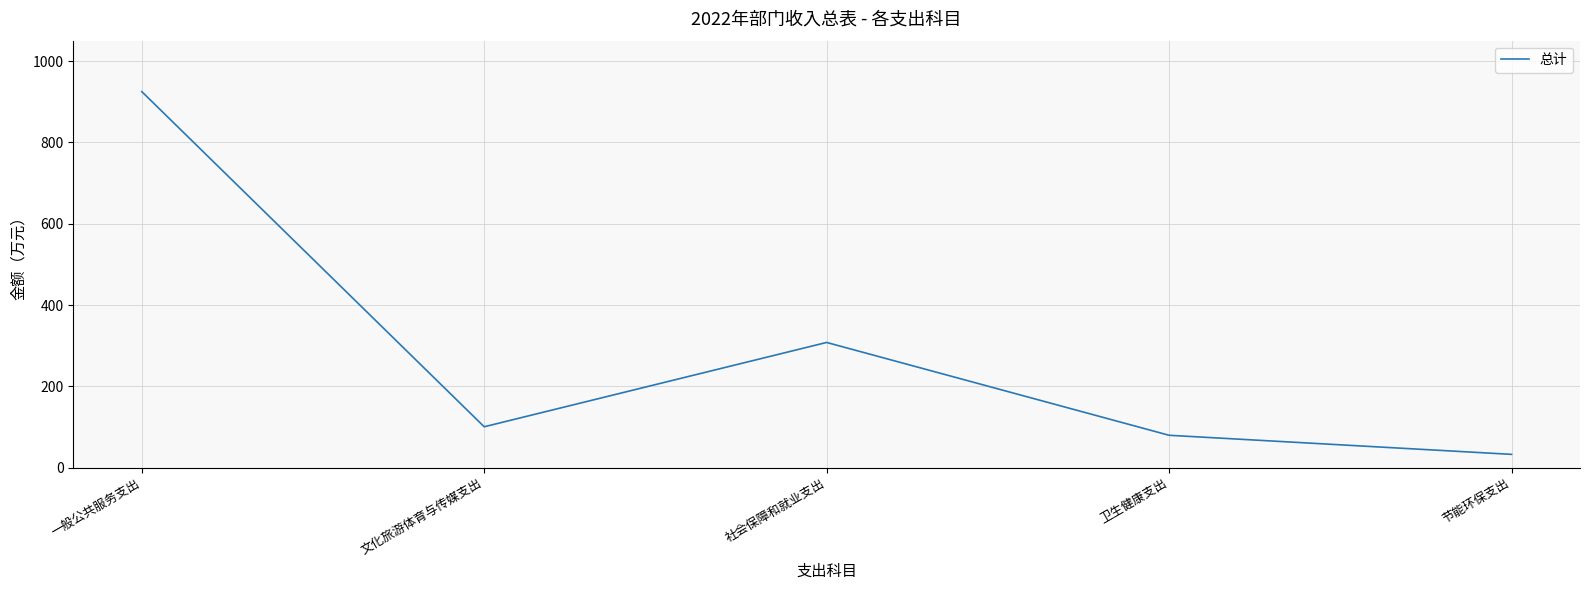

What is the sum of all values?

1446.0